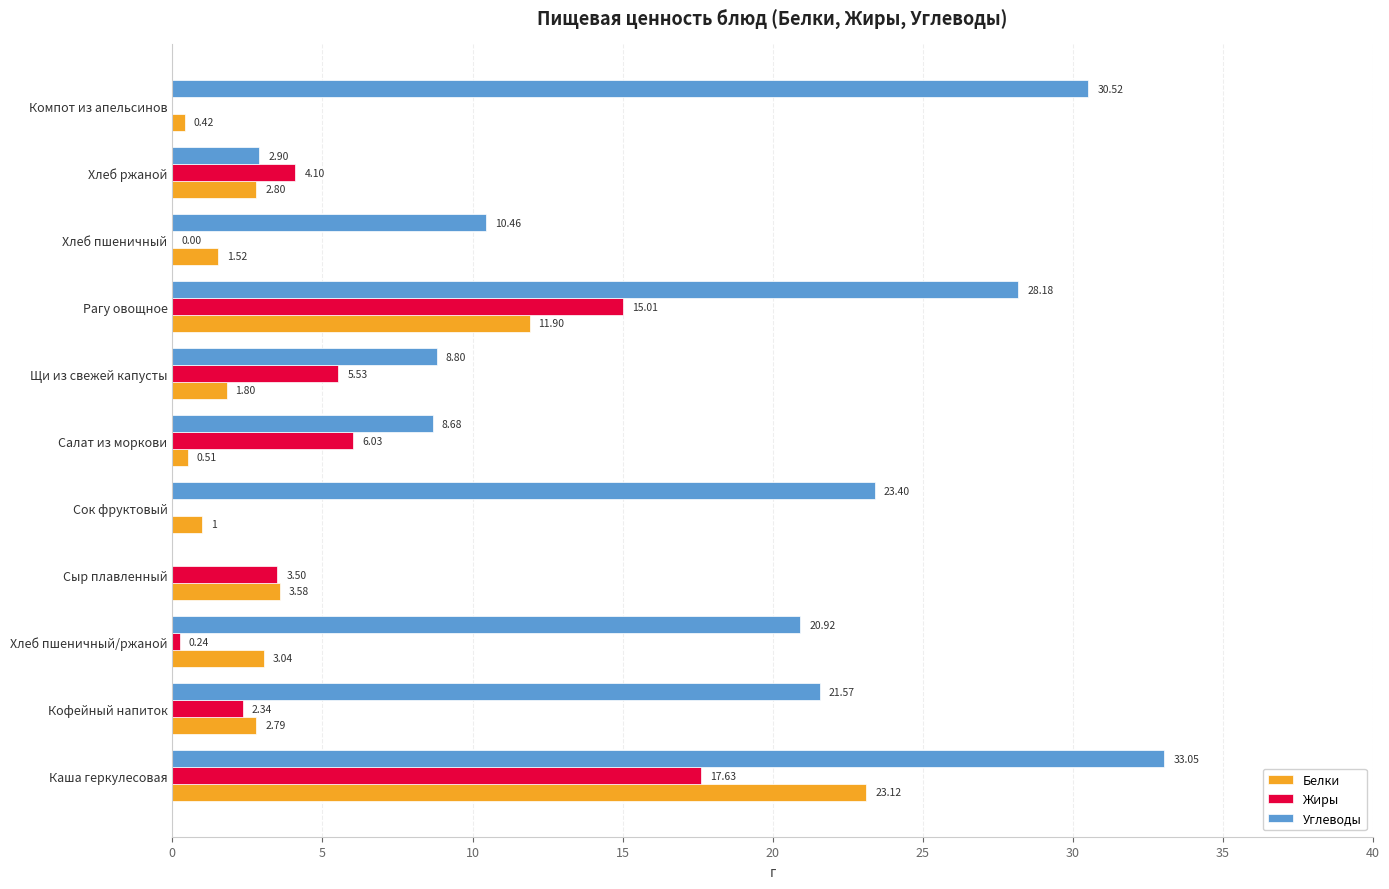

Which series changed the most between Сок фруктовый and Рагу овощное?

Жиры